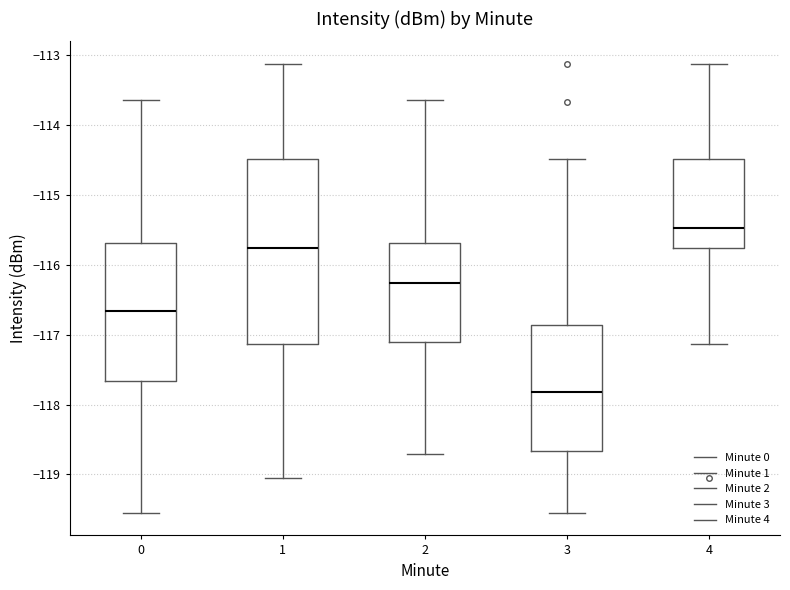

Which box has the highest median line?

4